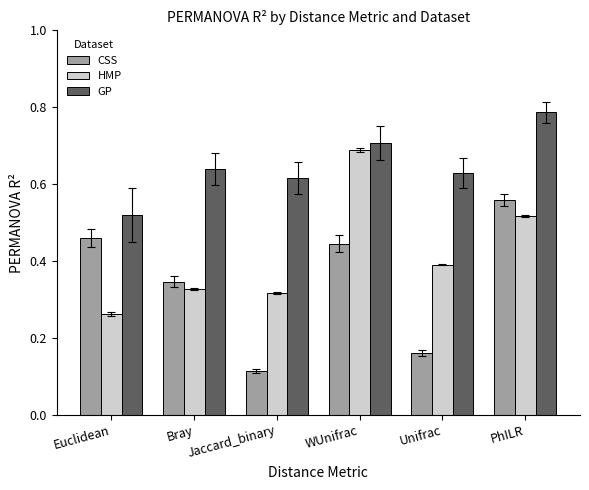

Where is CSS nearest to the value 0?

Jaccard_binary